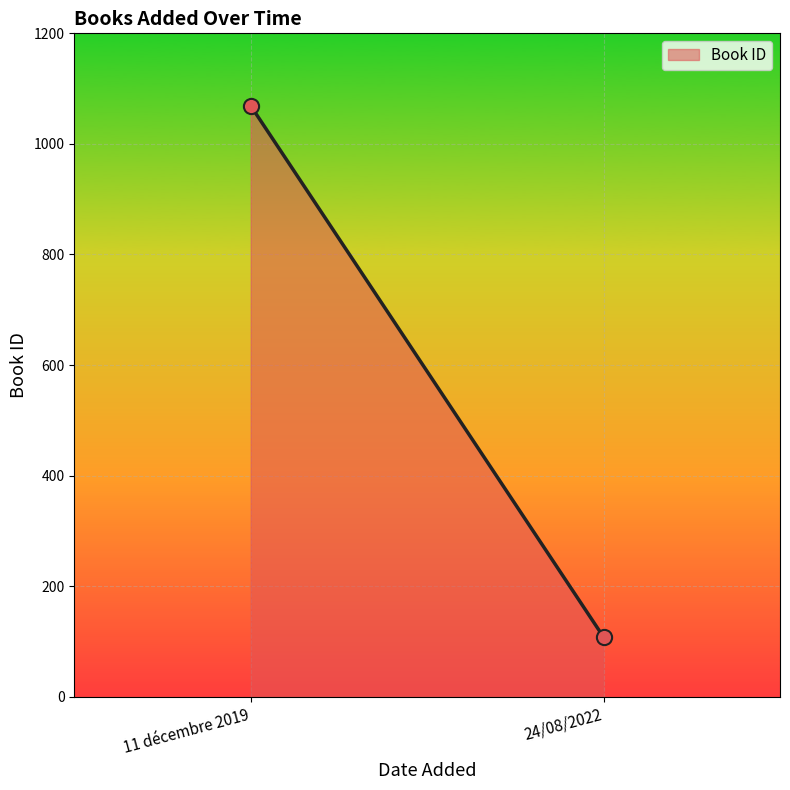

What is the range of Y values (max minus min)?

961